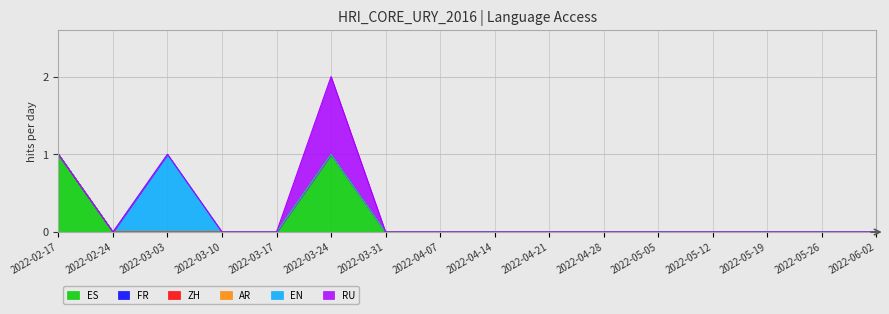

Which series has the largest total across all categories?

ES